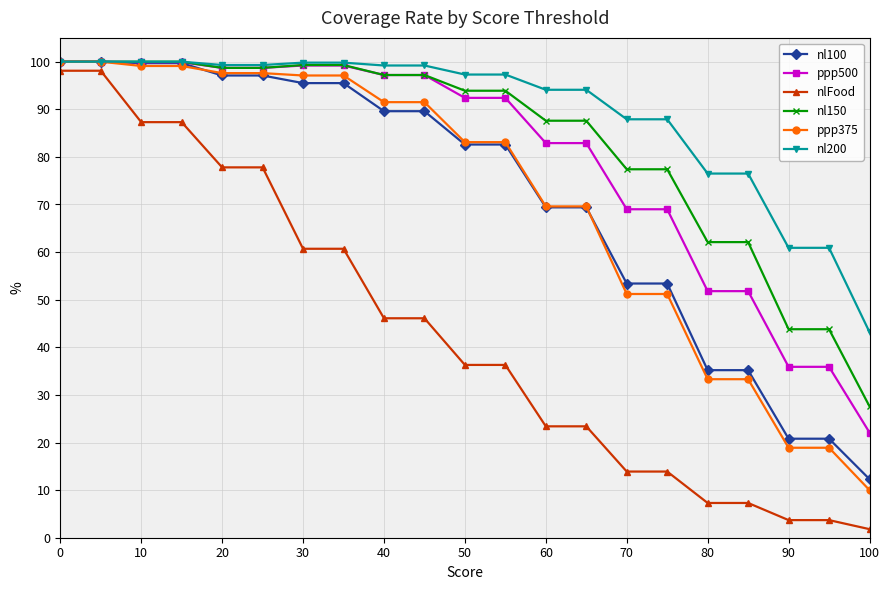

What is the highest value of the ppp500 series?

100.0